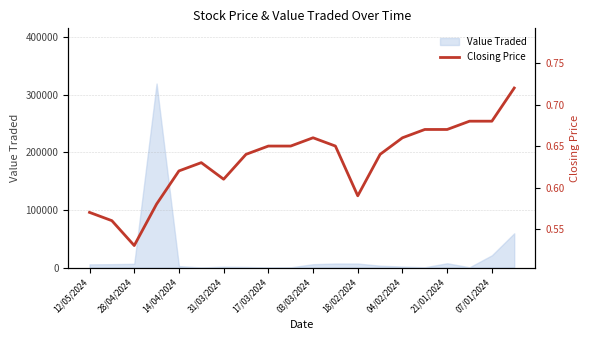

How many points are lower than both their immediate neighbors (excluding endpoints)?

3